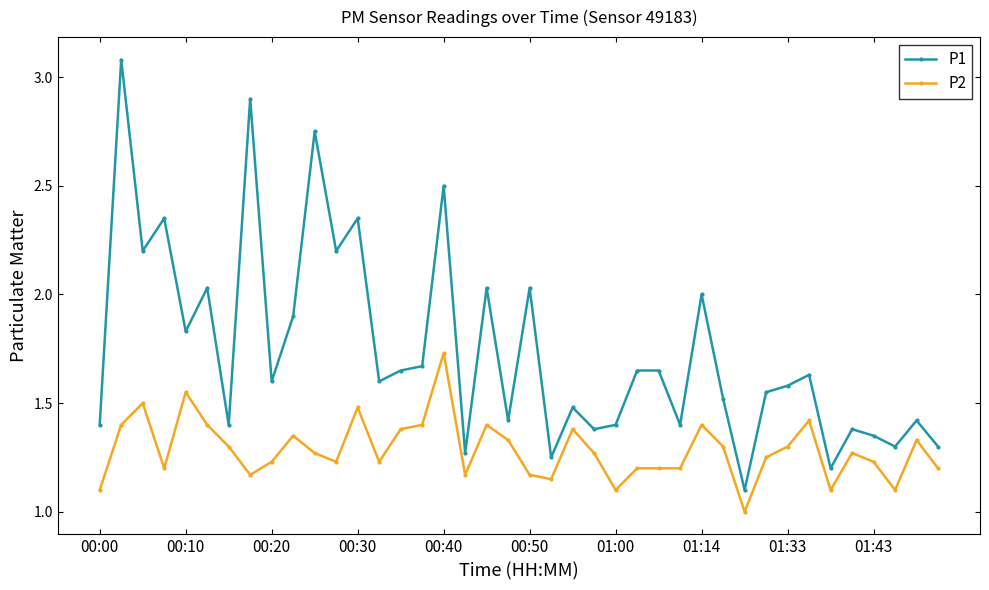

What is the maximum value shown in the chart?

3.1